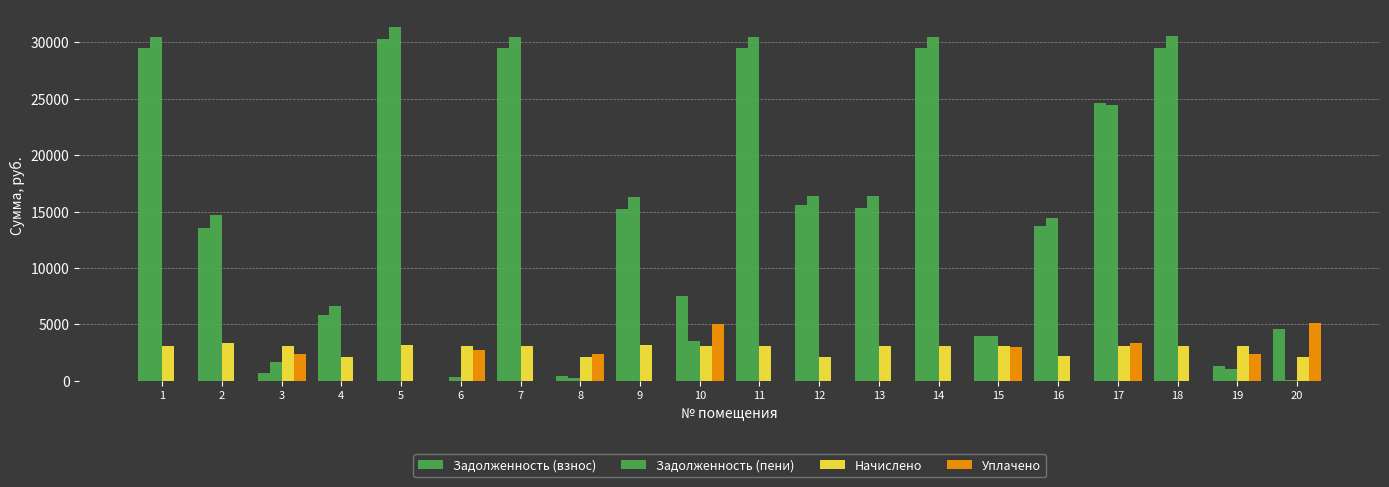

True or false: Задолженность (взнос) has a value of 7160.3 at 16.

False